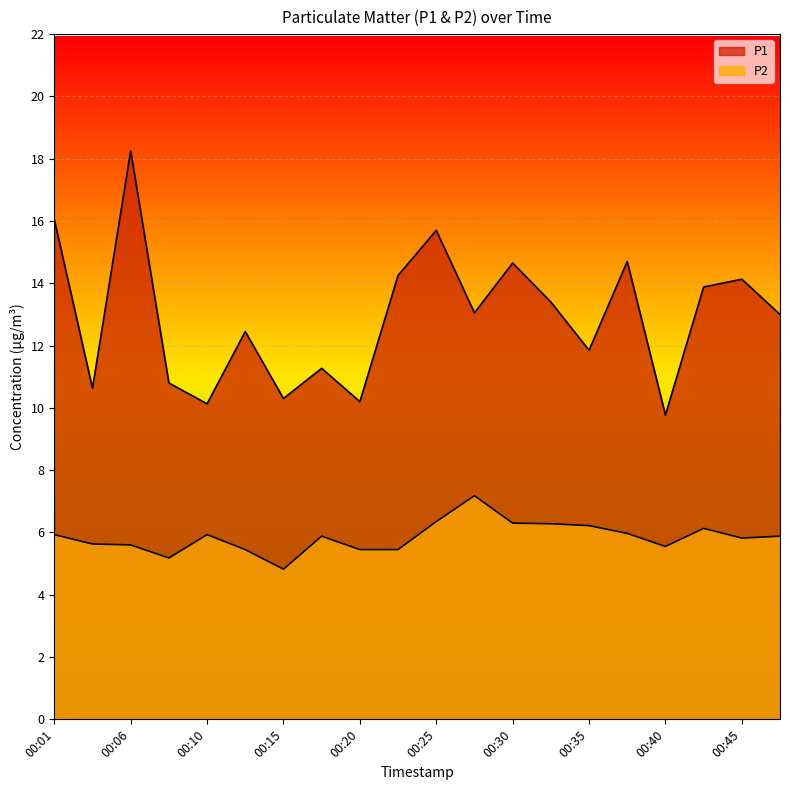

Rank the categories by P2 value from highest to lowest.

00:27, 00:25, 00:30, 00:32, 00:35, 00:42, 00:37, 00:01, 00:10, 00:18, 00:47, 00:45, 00:03, 00:06, 00:40, 00:13, 00:20, 00:23, 00:08, 00:15